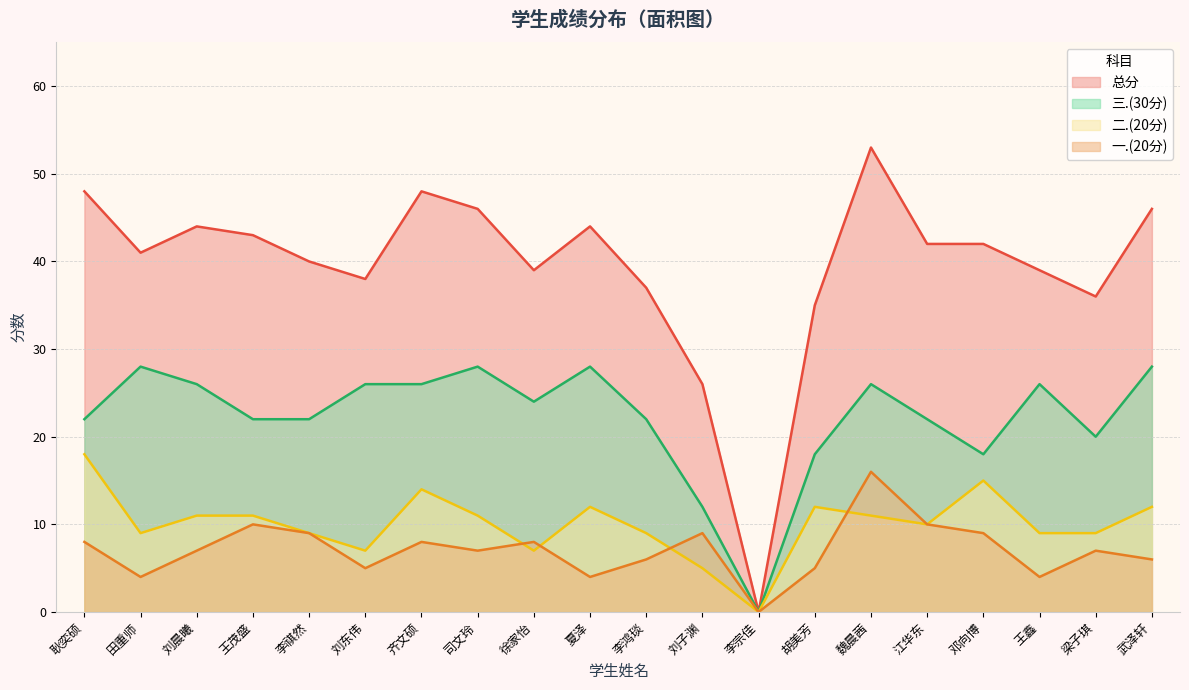

Does the chart have visible grid lines?

Yes